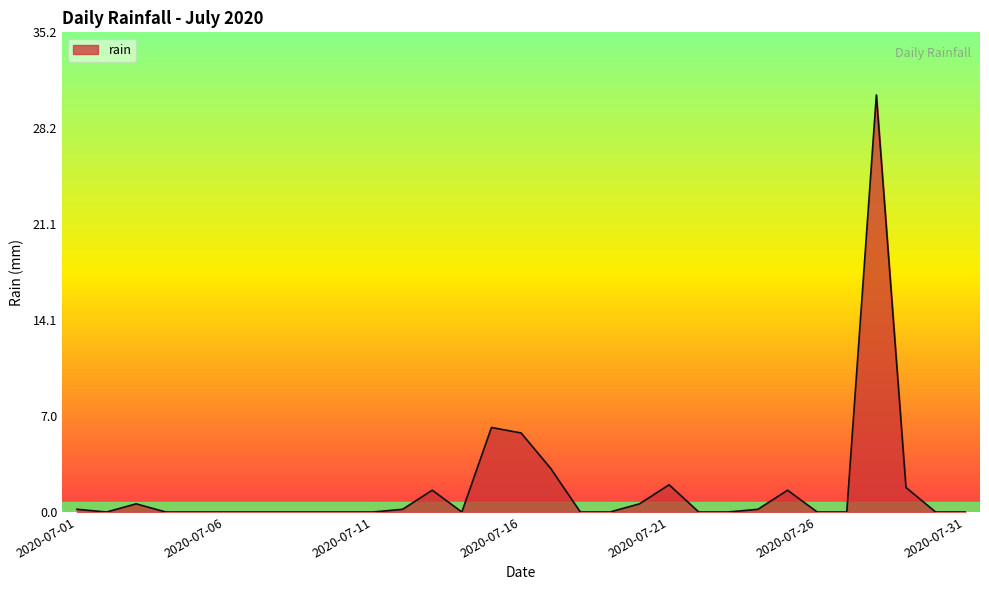

What is the difference between the maximum and minimum values?

30.6